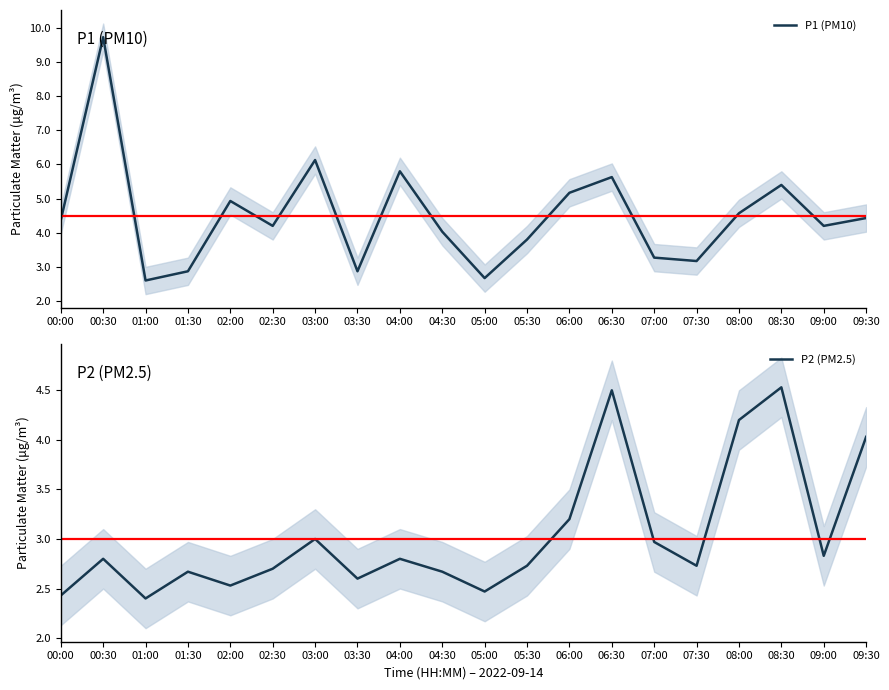

How many interior local valleys does the P2 (PM2.5) series have?

6